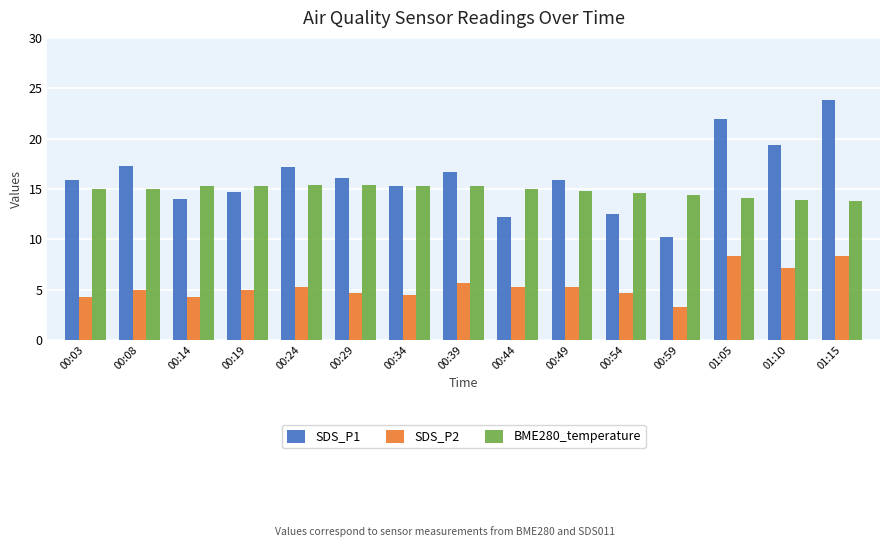

What is the label of the 5th bar from the right?

00:54